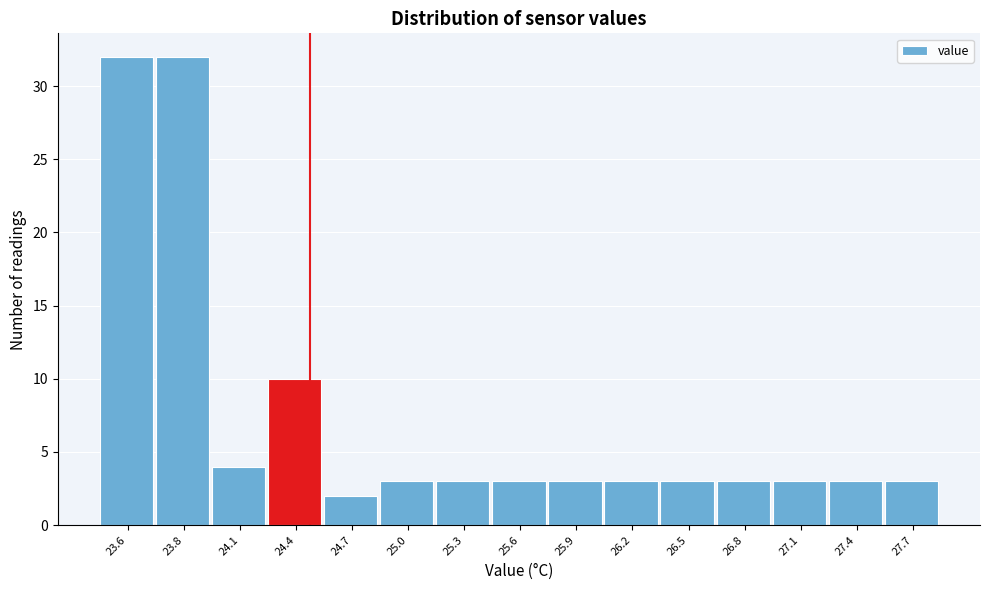

Reading left to right, what are all the values shown in this chart?

32	32	4	10	2	3	3	3	3	3	3	3	3	3	3